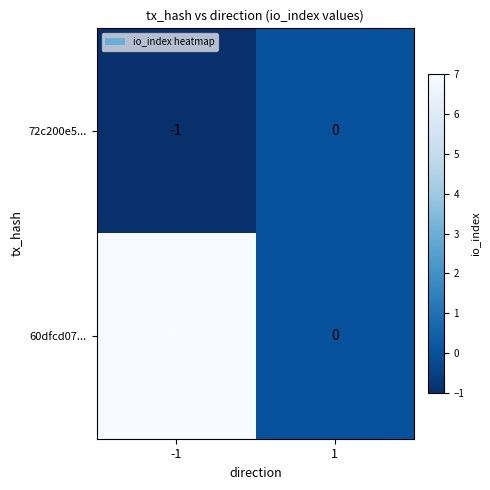

What is the spread (max minus min) of values at -1?

8